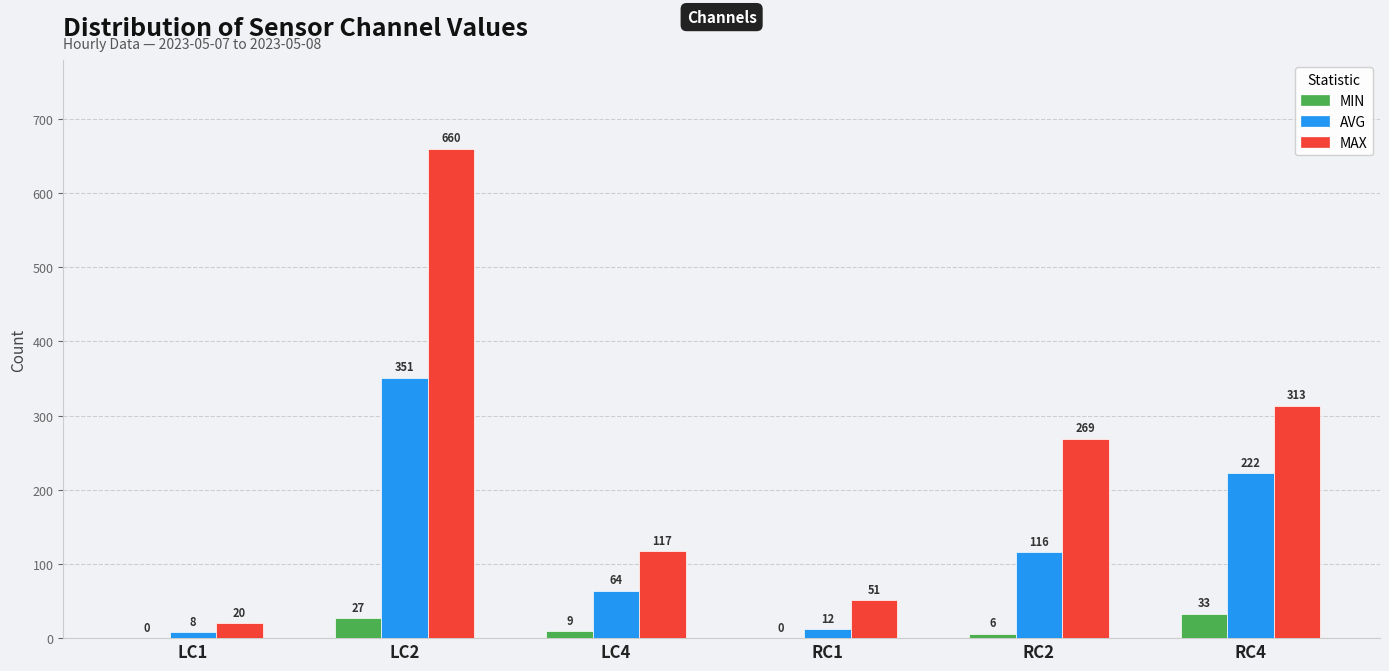

True or false: MIN has a value of 27 at LC2.

True